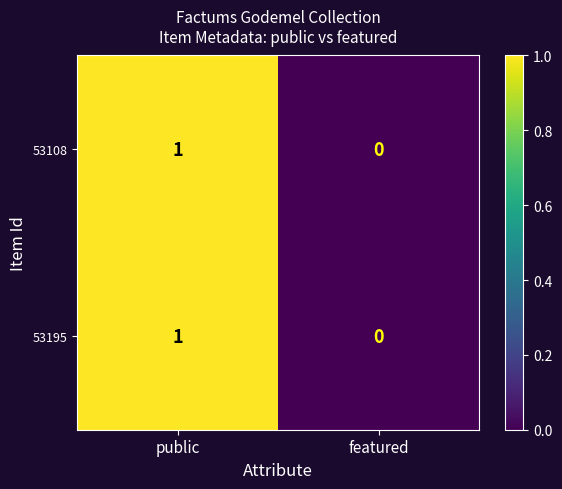

Reading right to left, what are all the values shown in this chart?

53108: featured=0	public=1
53195: featured=0	public=1